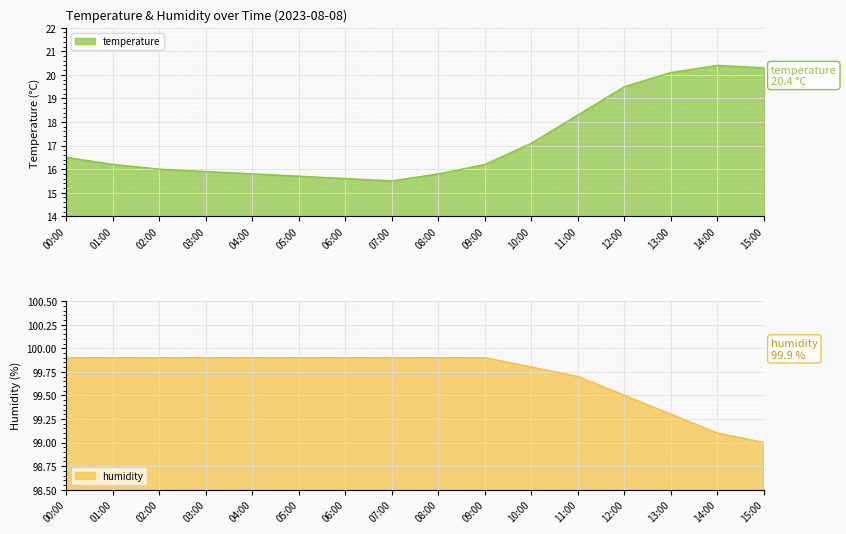

Reading left to right, transcribe all the data shown in this chart.

temperature: 16.5	16.2	16.0	15.9	15.8	15.7	15.6	15.5	15.8	16.2	17.1	18.3	19.5	20.1	20.4	20.3
humidity: 99.9	99.9	99.9	99.9	99.9	99.9	99.9	99.9	99.9	99.9	99.8	99.7	99.5	99.3	99.1	99.0